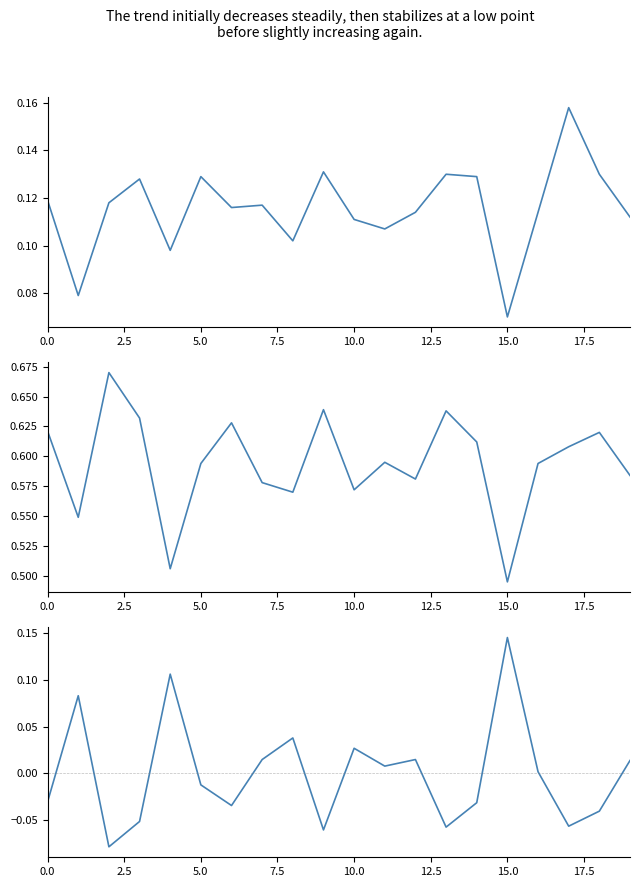

Reading left to right, list all the values displayed in this chart.

15歳未満割合: 0.1	0.1	0.1	0.1	0.1	0.1	0.1	0.1	0.1	0.1	0.1	0.1	0.1	0.1	0.1	0.1	0.1	0.2	0.1	0.1
15-64歳割合: 0.6	0.5	0.7	0.6	0.5	0.6	0.6	0.6	0.6	0.6	0.6	0.6	0.6	0.6	0.6	0.5	0.6	0.6	0.6	0.6
65歳以上割合: -0.0	0.1	-0.1	-0.1	0.1	-0.0	-0.0	0.0	0.0	-0.1	0.0	0.0	0.0	-0.1	-0.0	0.1	0.0	-0.1	-0.0	0.0